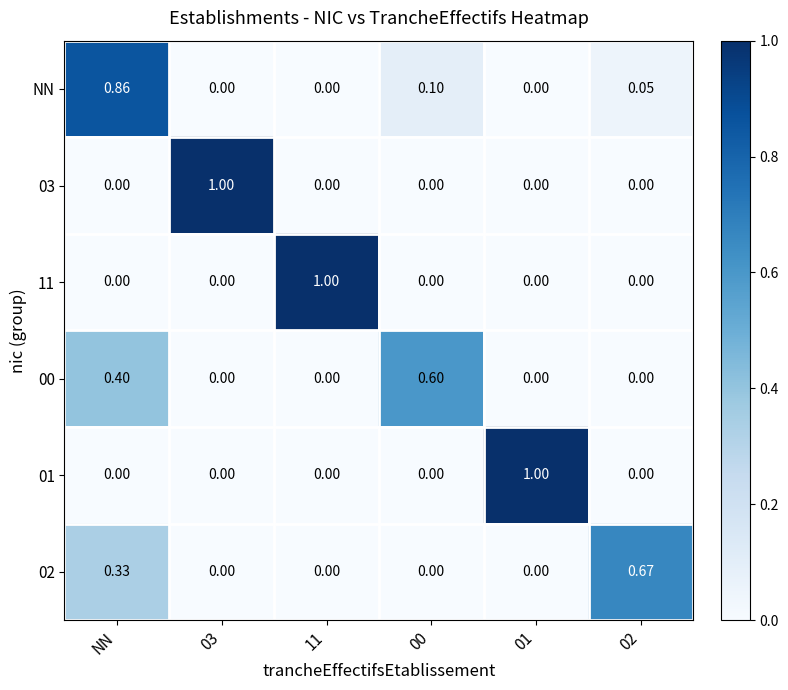

What is the total value across all series at 11?

1.0